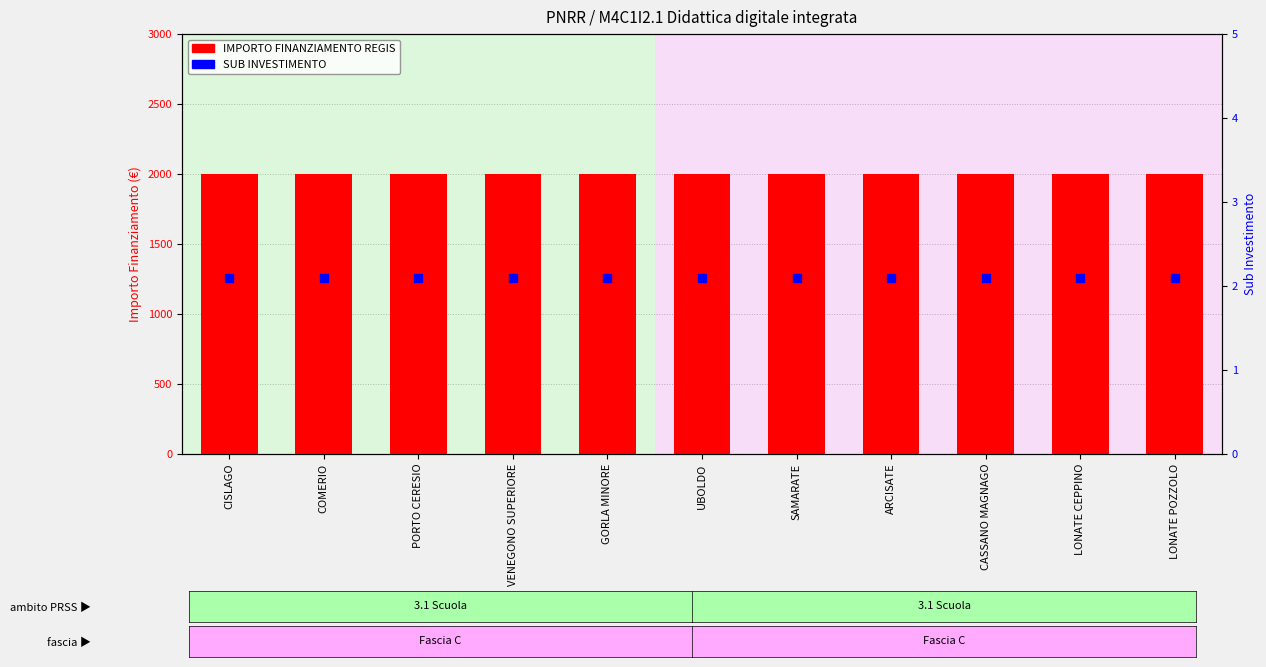

Which series contains the lowest Y value?

SUB INVESTIMENTO